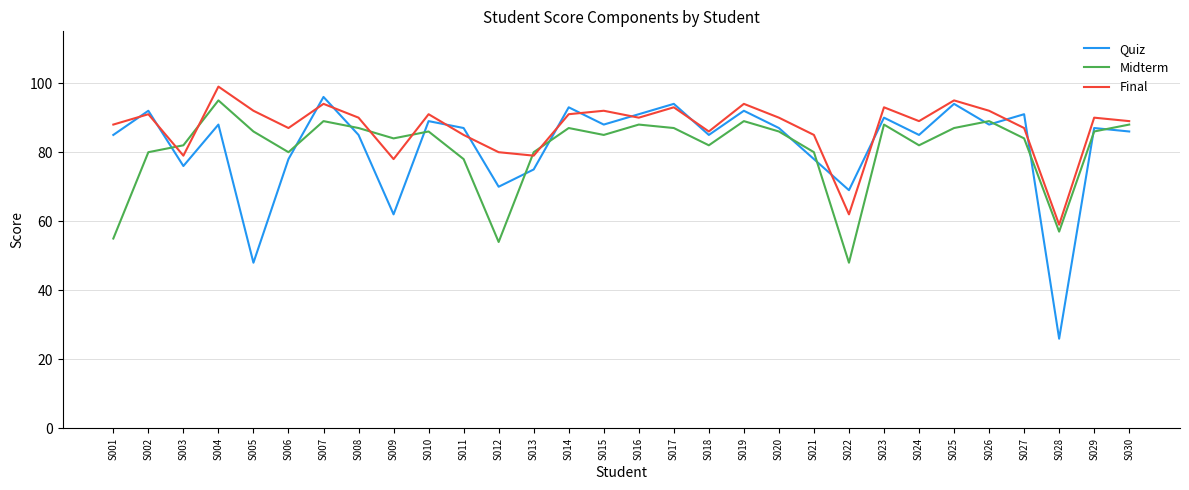

At how many categories does at least one series exceed 55?

30